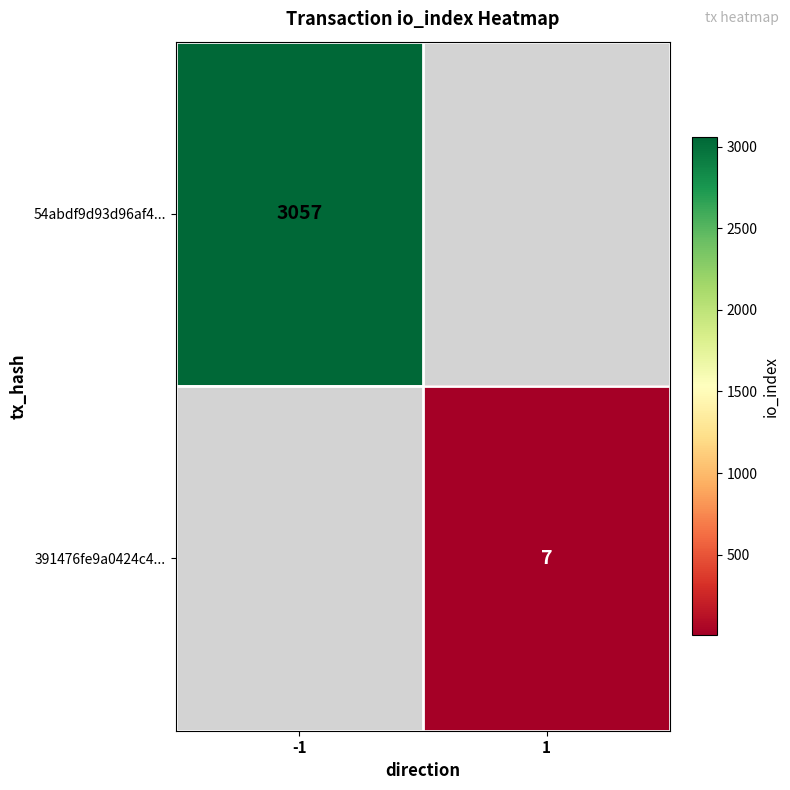

The value of 391476fe9a0424c4... at 1 is 12. True or false?

False